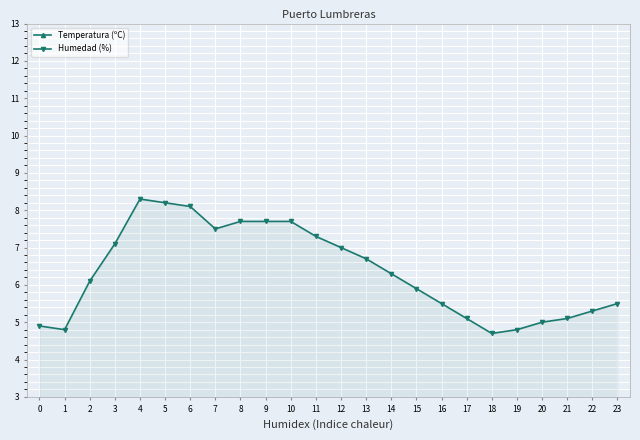

How many values in the Humedad (%) series are below 6?

11